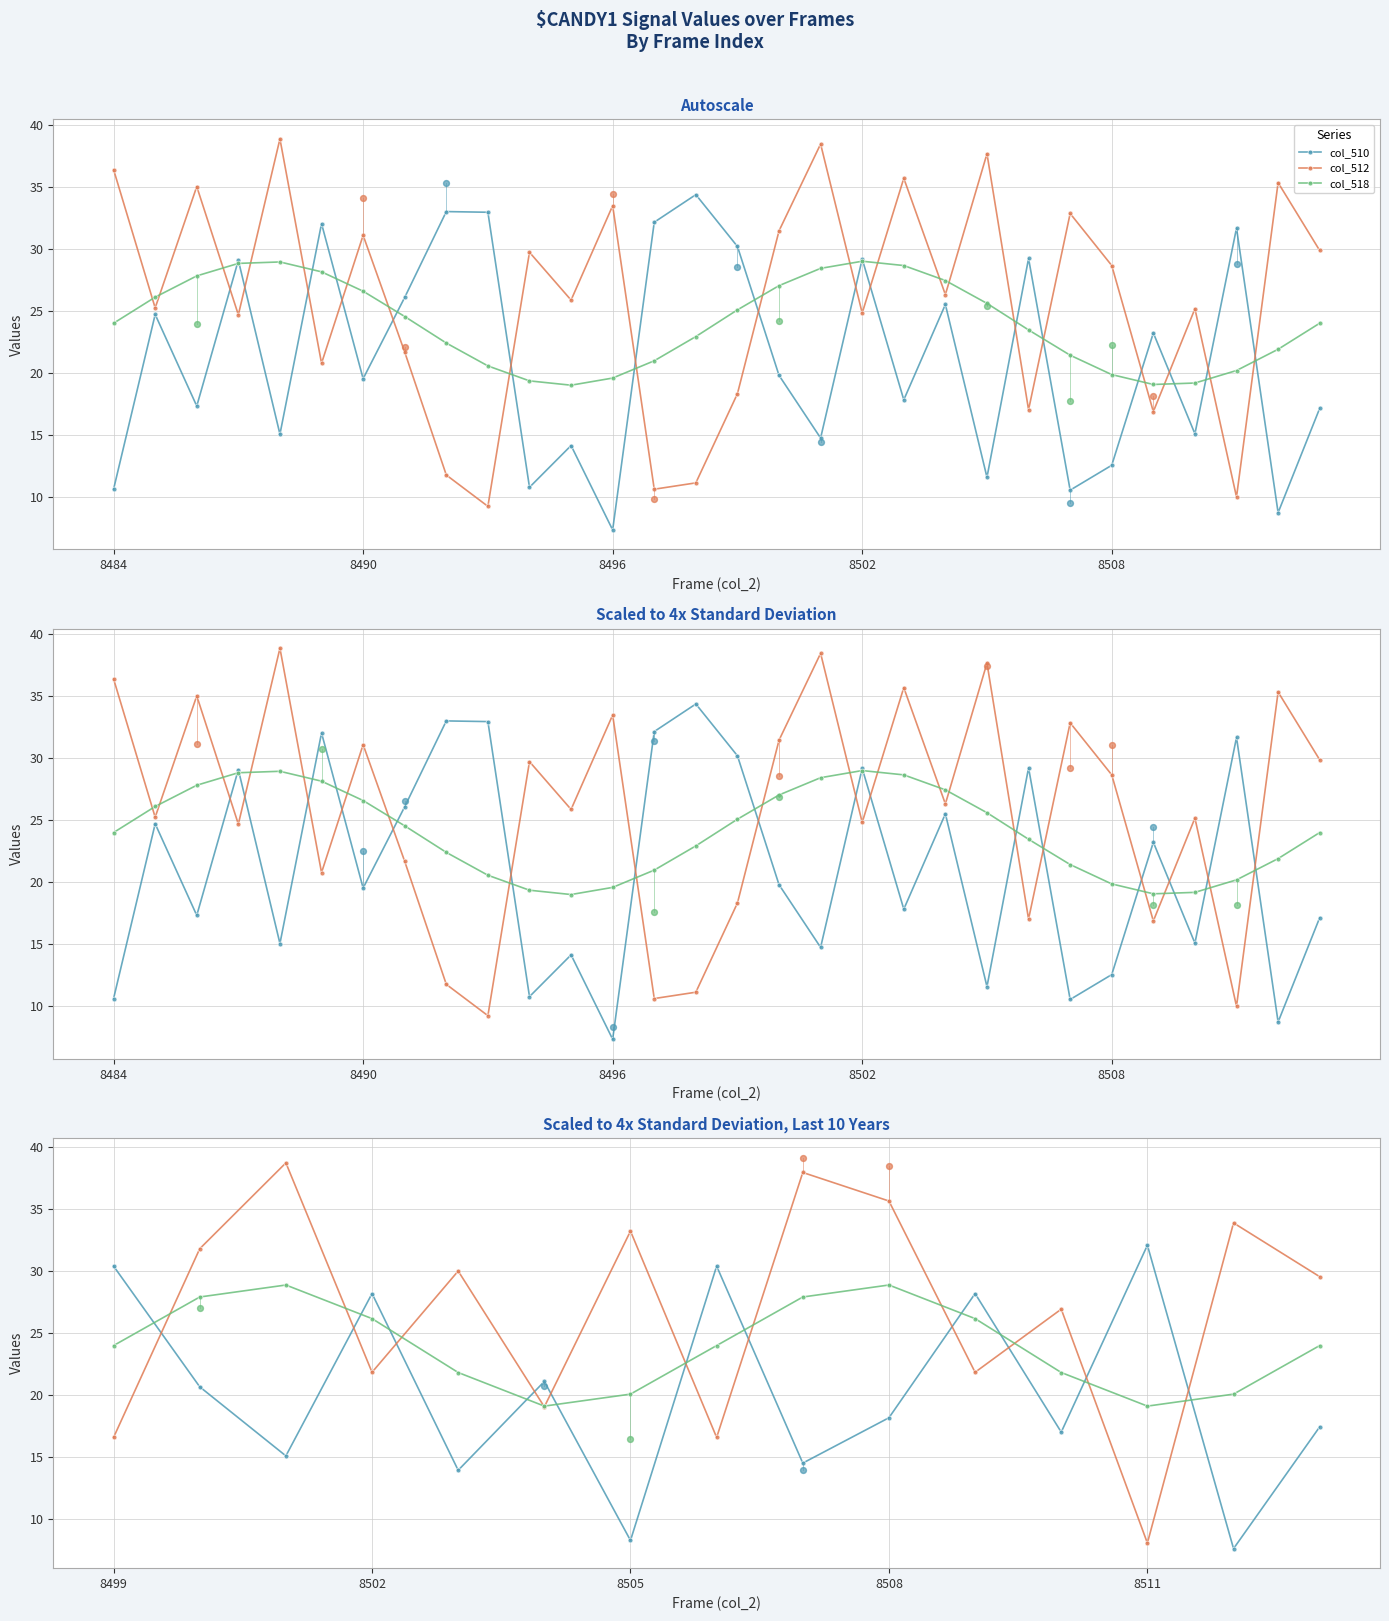

What are all the series names shown in the legend?

col_510, col_512, col_518